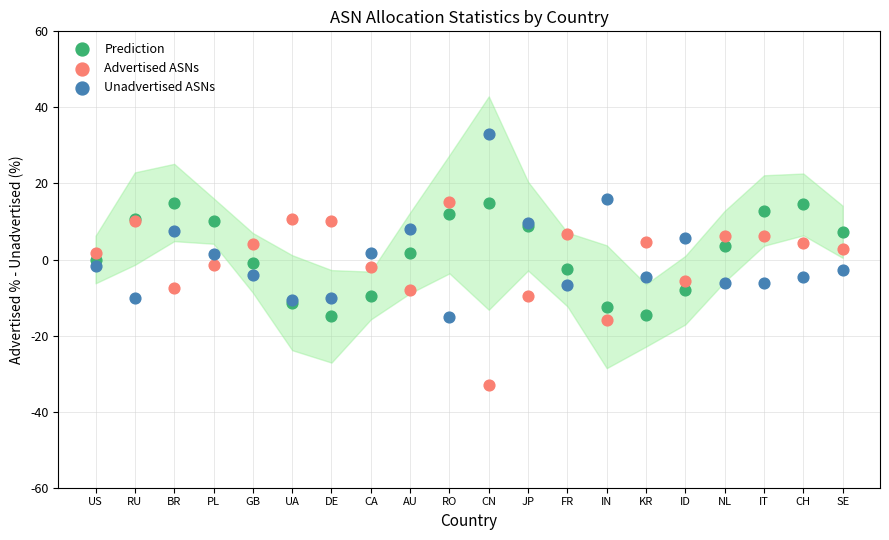

Which series reaches the minimum Y coordinate?

Advertised ASNs